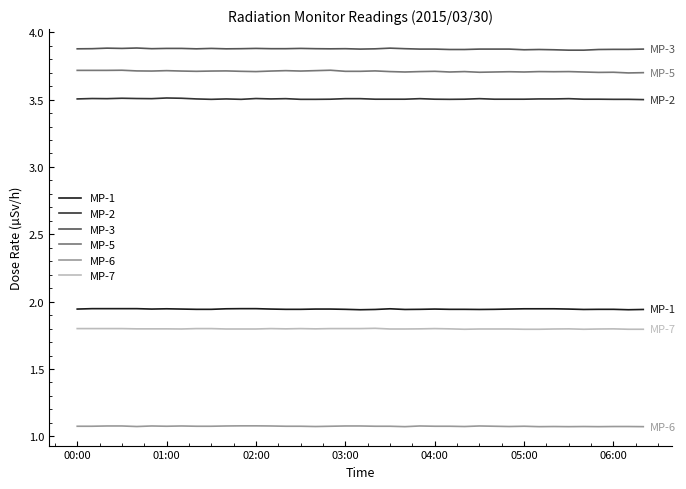

True or false: MP-2 has more than 1 interior local peaks.

True